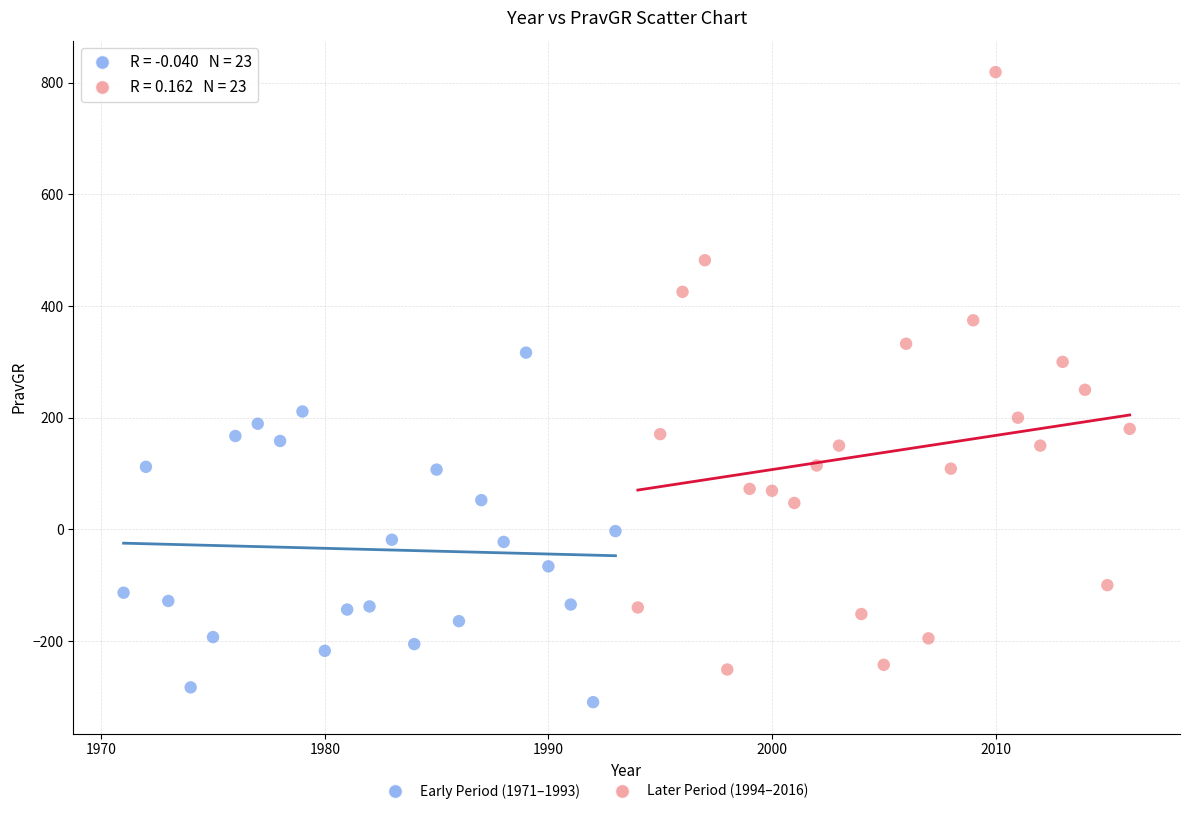

Which series has the widest spread of Y values?

Later Period (1994–2016)